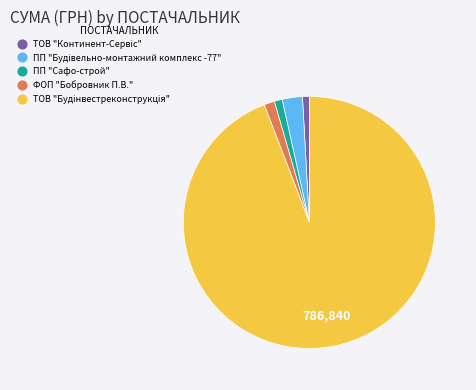

How many segments does this pie chart have?

5